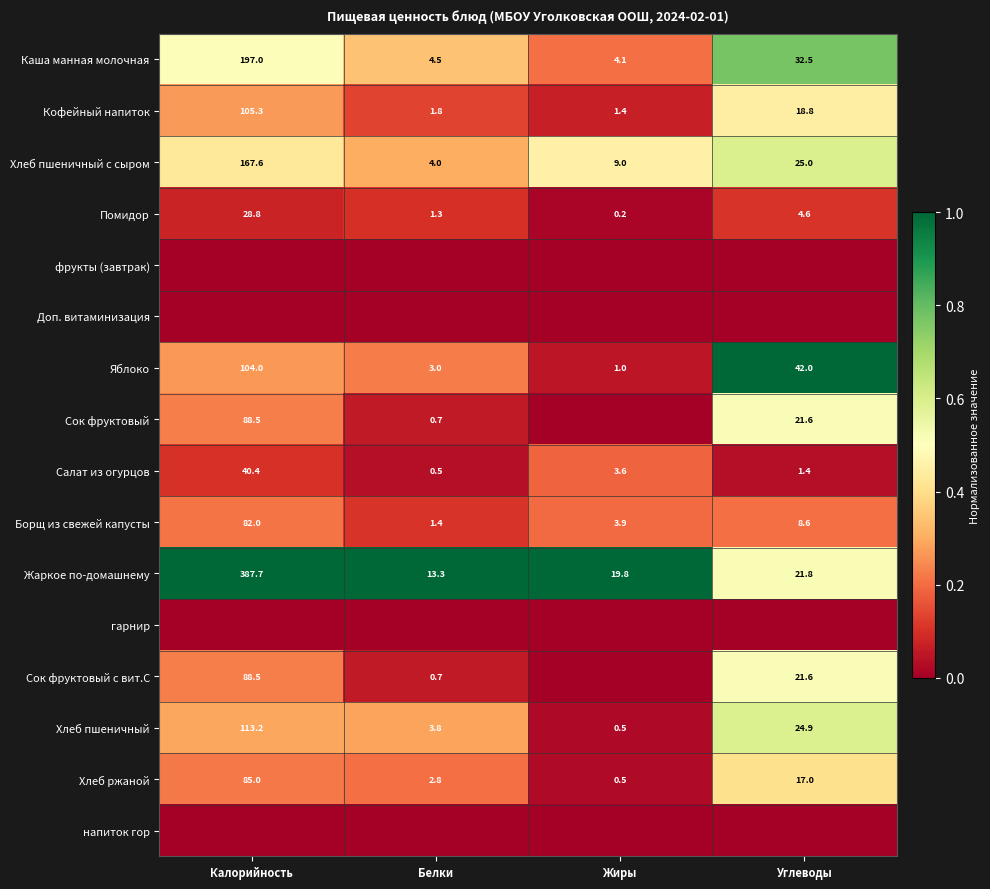

How many series are shown in this chart?

16